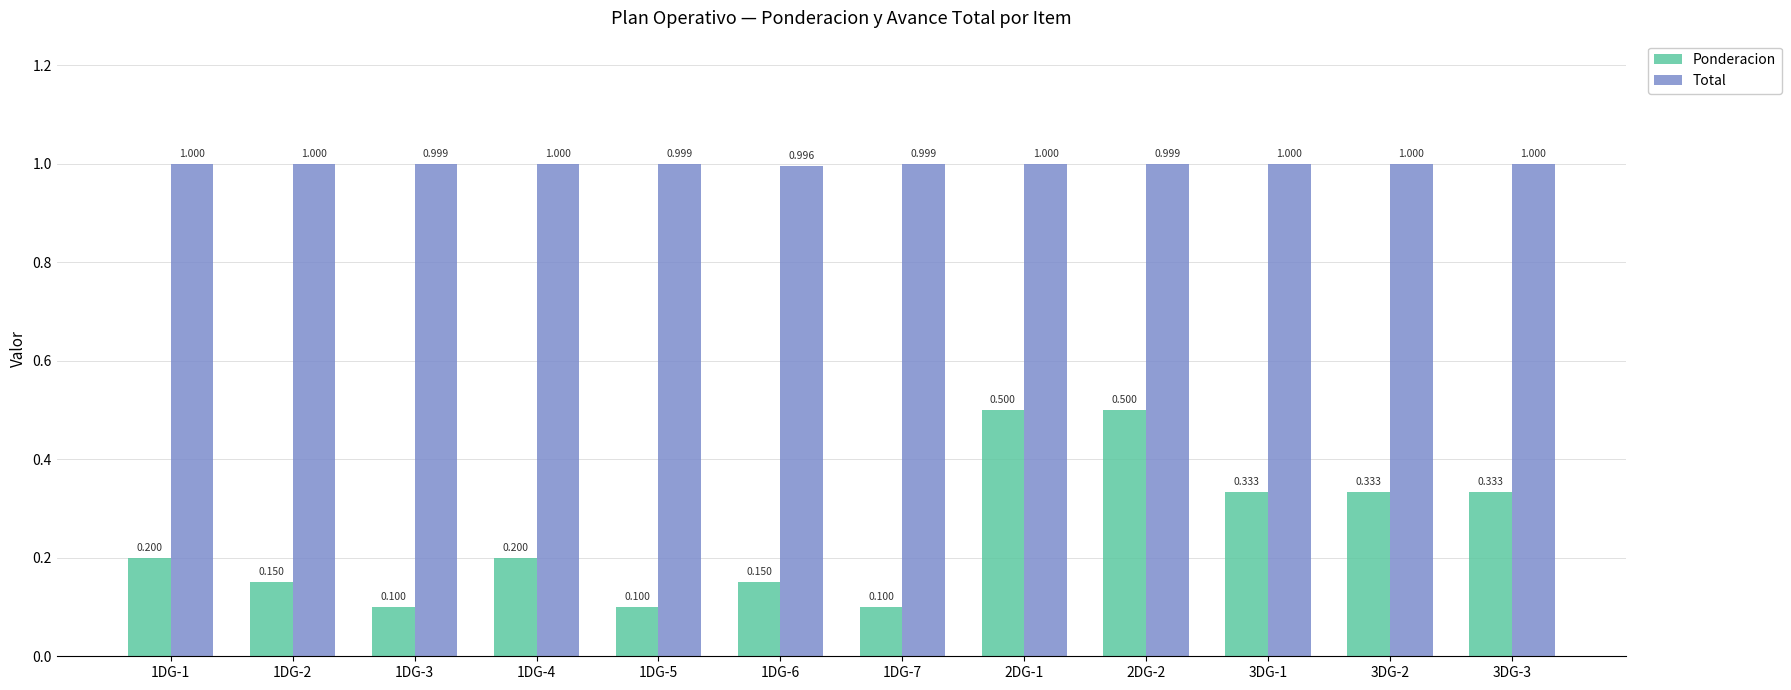

What is the difference between the maximum and minimum values in the Ponderacion series?

0.4